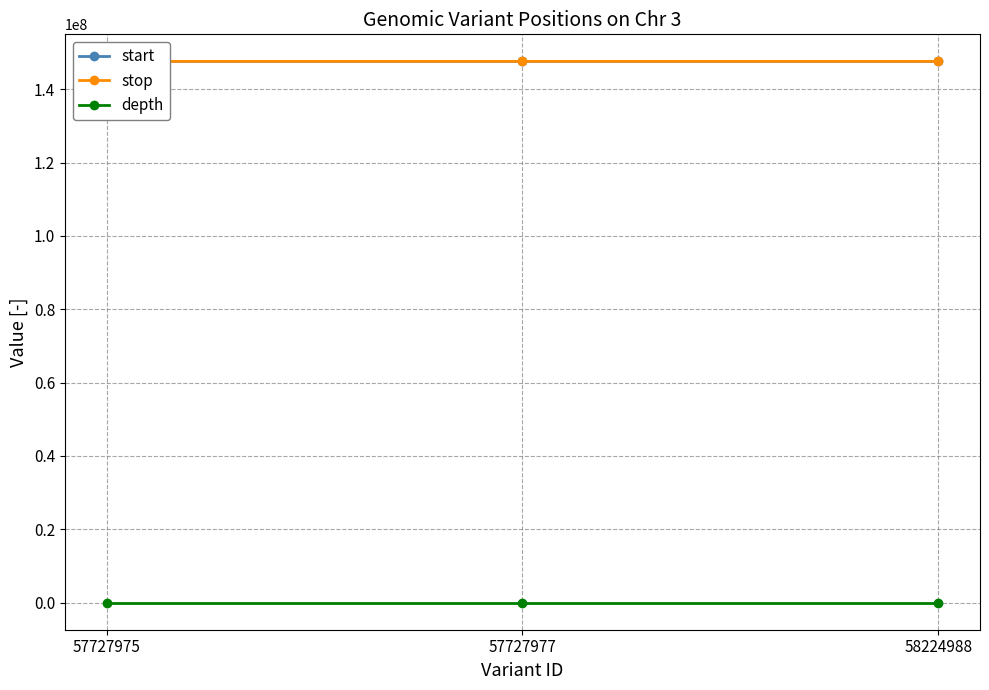

At which category is the sum across all series the highest?

58224988